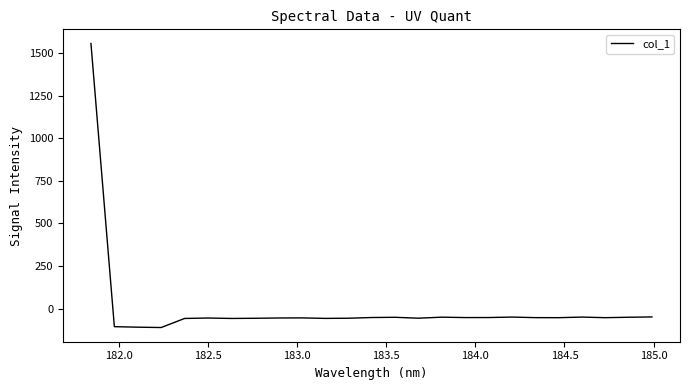

What is the minimum value shown in the chart?

-110.9